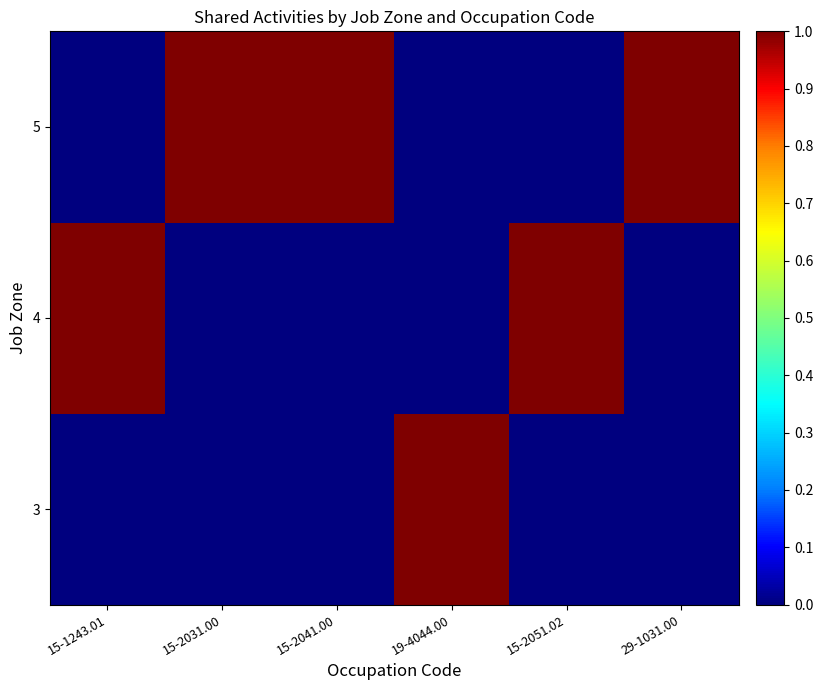

Between 15-2051.02 and 19-4044.00, which is larger?

19-4044.00